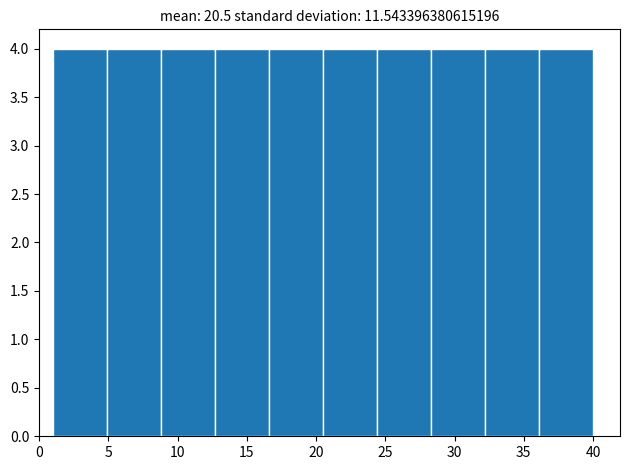

Reading left to right, list every bar in this chart as the range it spans on the x-axis followed by its height. Neither the bar edges nor the heights are printed on the chart, so give them approximately, as read against the axes.

1.0 to 4.9: 4
4.9 to 8.8: 4
8.8 to 12.7: 4
12.7 to 16.6: 4
16.6 to 20.5: 4
20.5 to 24.4: 4
24.4 to 28.3: 4
28.3 to 32.2: 4
32.2 to 36.1: 4
36.1 to 40.0: 4